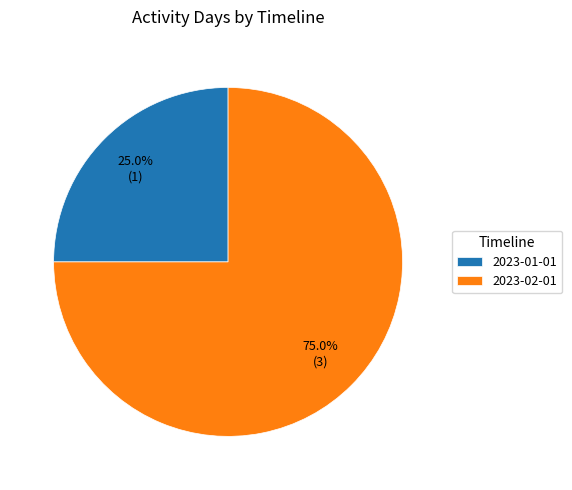

Rank the categories by value from highest to lowest.

2023-02-01, 2023-01-01